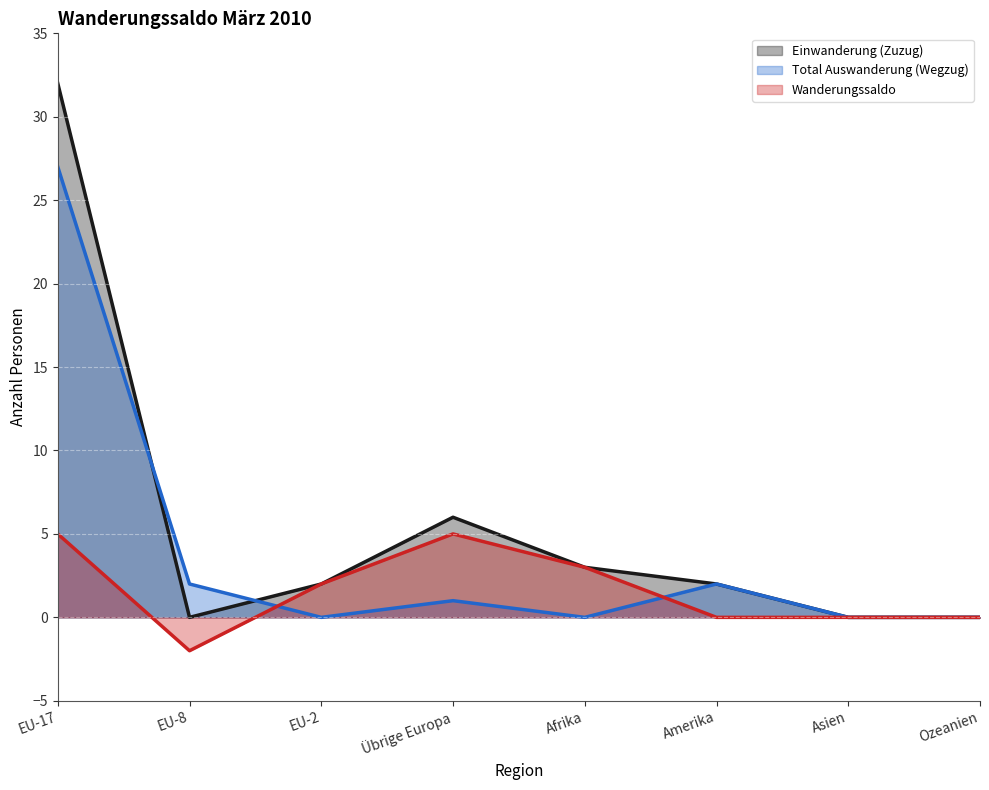

List the series in order of their overall mean, highest first.

Einwanderung (Zuzug), Total Auswanderung (Wegzug), Wanderungssaldo